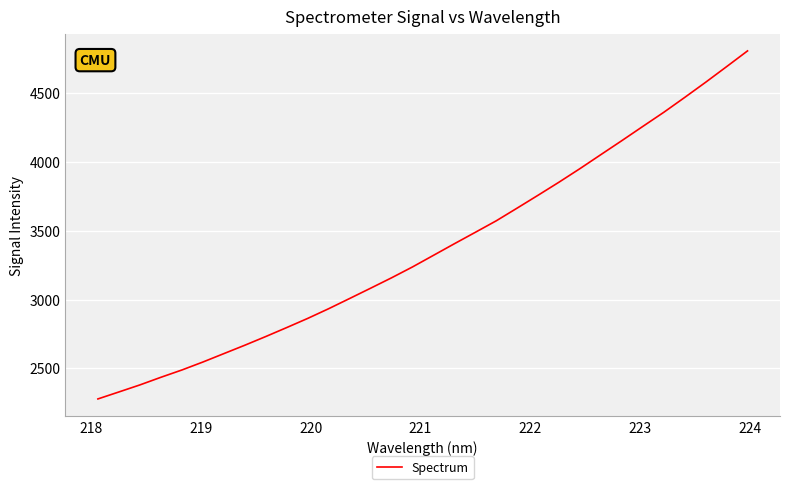

What is the difference between the maximum and minimum values?

2529.4